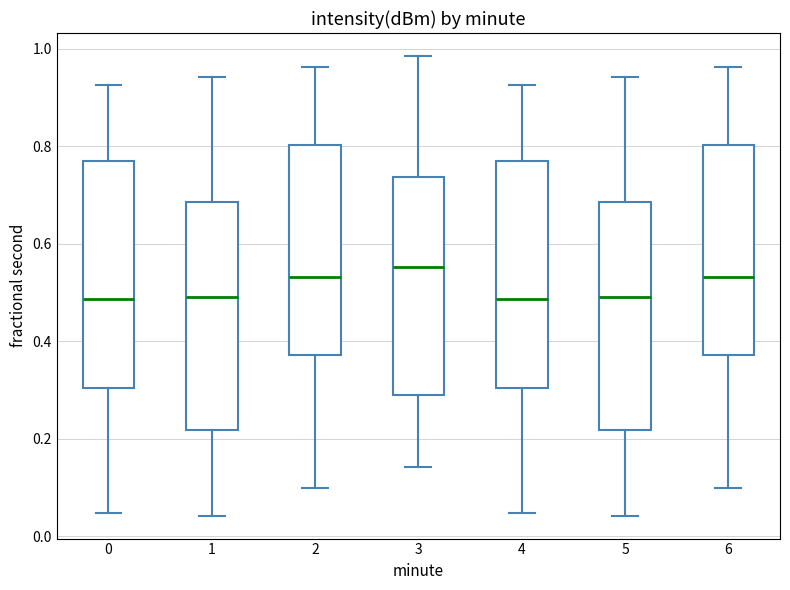

Reading left to right, transcribe this box plot: for each box, give where its median line is, the range the box spans, and where its two whiskers end, as read against the y-axis. The values are not printed on the chart, so give them approximately, as read against the axis.

0: median 0.48, box 0.30 to 0.76, whiskers 0.04 to 0.92
1: median 0.50, box 0.22 to 0.68, whiskers 0.04 to 0.94
2: median 0.54, box 0.38 to 0.80, whiskers 0.10 to 0.96
3: median 0.56, box 0.30 to 0.74, whiskers 0.14 to 0.98
4: median 0.48, box 0.30 to 0.76, whiskers 0.04 to 0.92
5: median 0.50, box 0.22 to 0.68, whiskers 0.04 to 0.94
6: median 0.54, box 0.38 to 0.80, whiskers 0.10 to 0.96